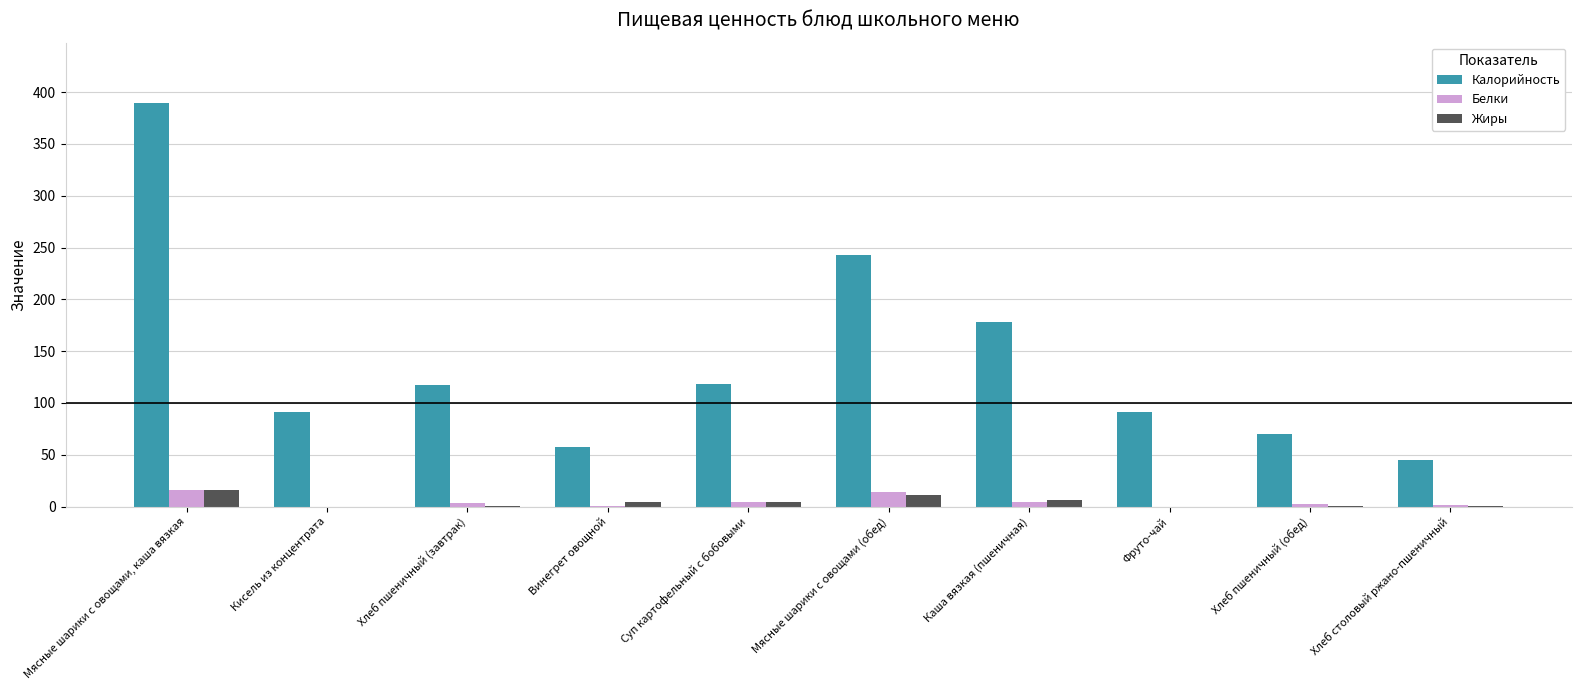

Is the value of Белки at Суп картофельный с бобовыми greater than the value of Калорийность at Мясные шарики с овощами, каша вязкая?

No